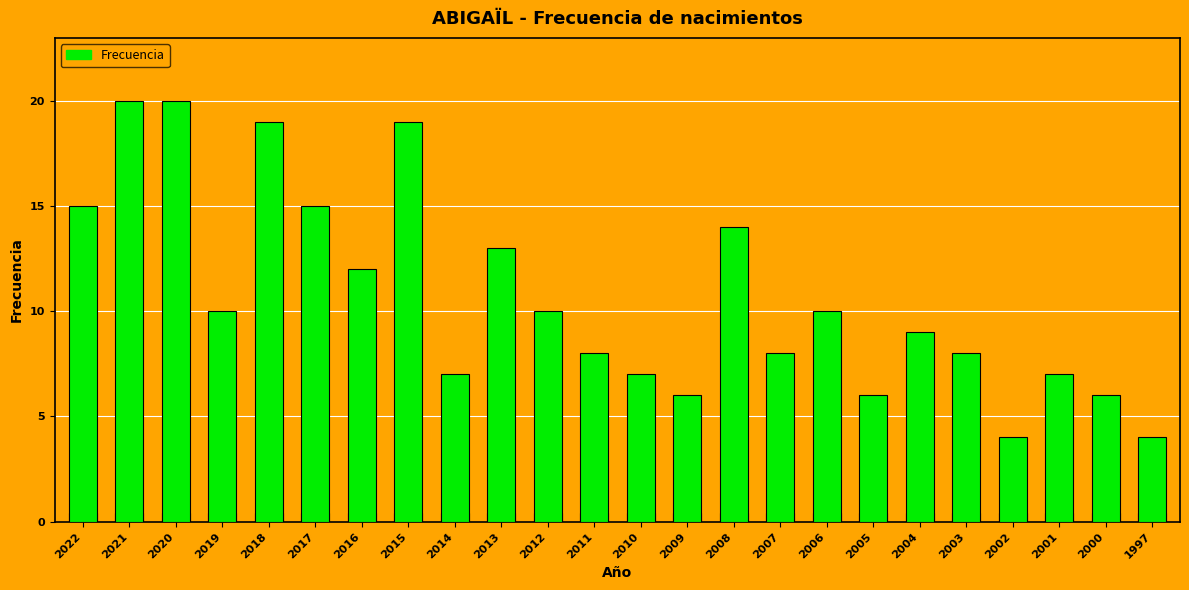

Approximately how many times larger is the value at 2000 compared to 2011?

0.8